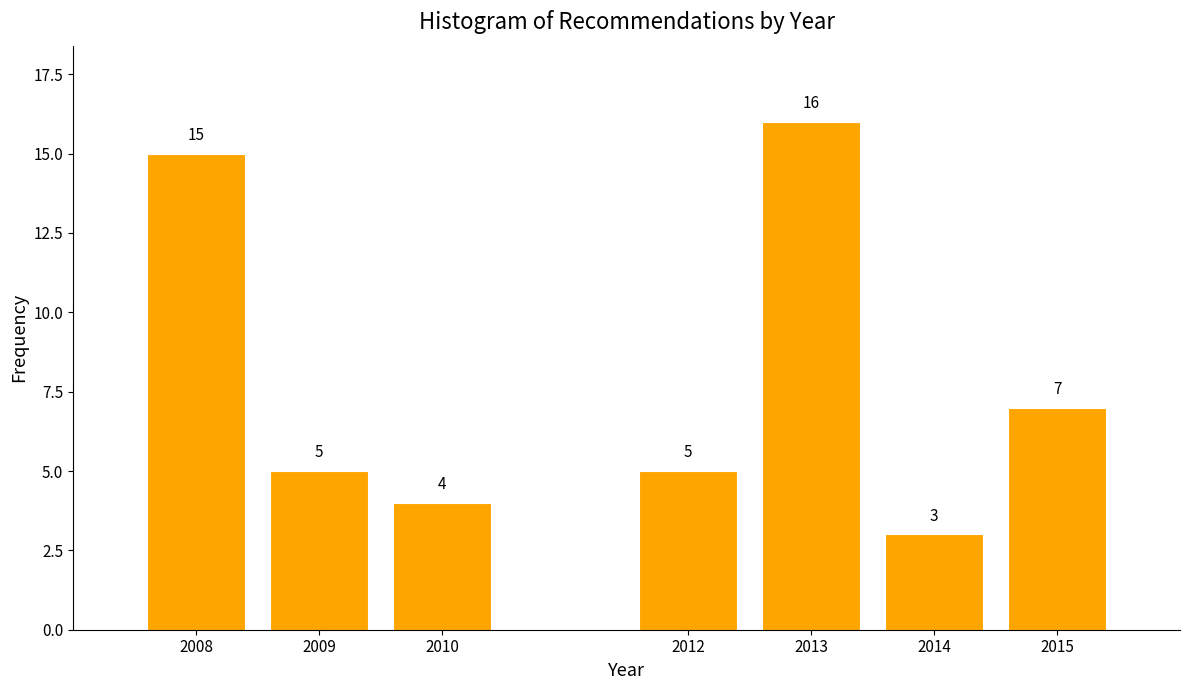

Reading left to right, extract all data points from this chart.

2008=15	2009=5	2010=4	2012=5	2013=16	2014=3	2015=7